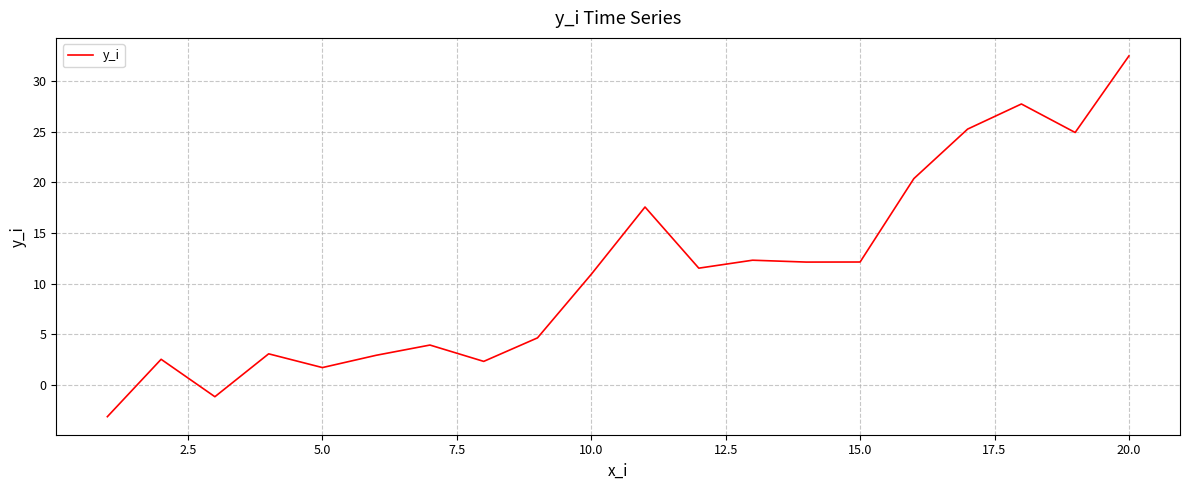

What is the minimum value shown in the chart?

-3.2